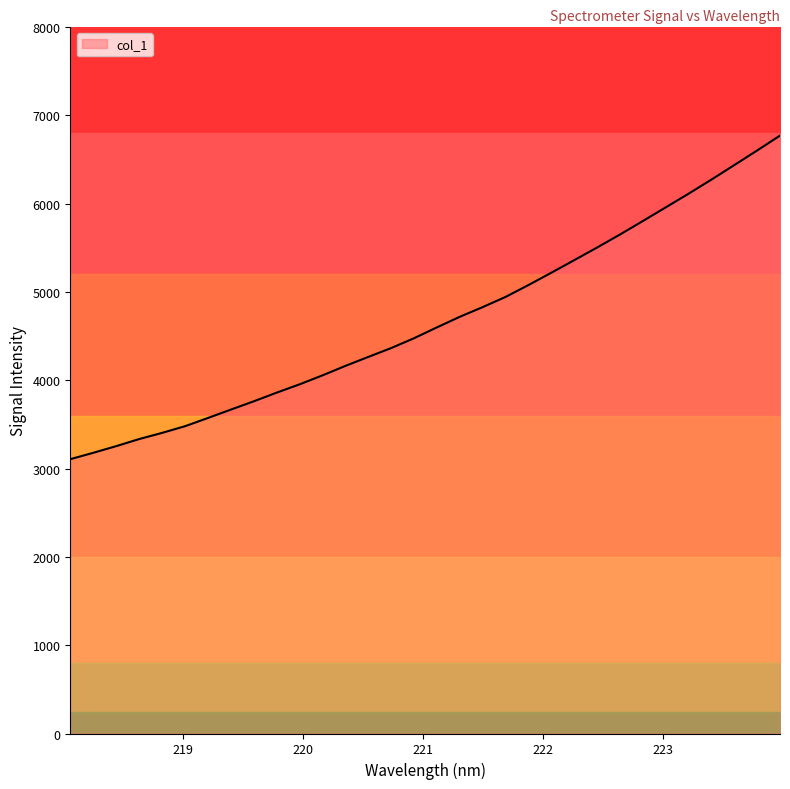

Where does the data first go above 4597?

221.1174